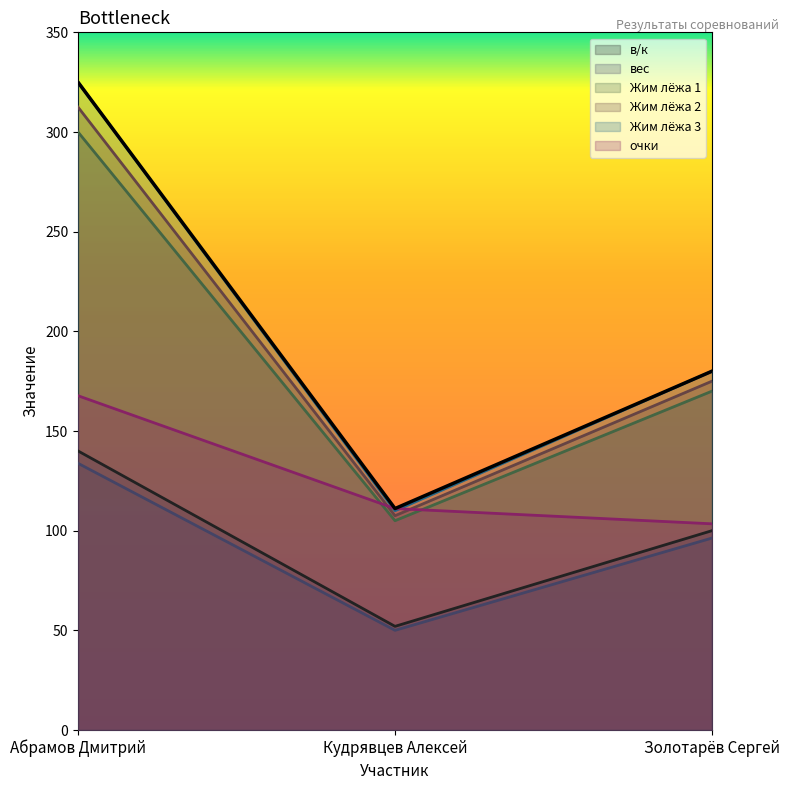

What is the label of the 2nd point from the right?

Кудрявцев Алексей